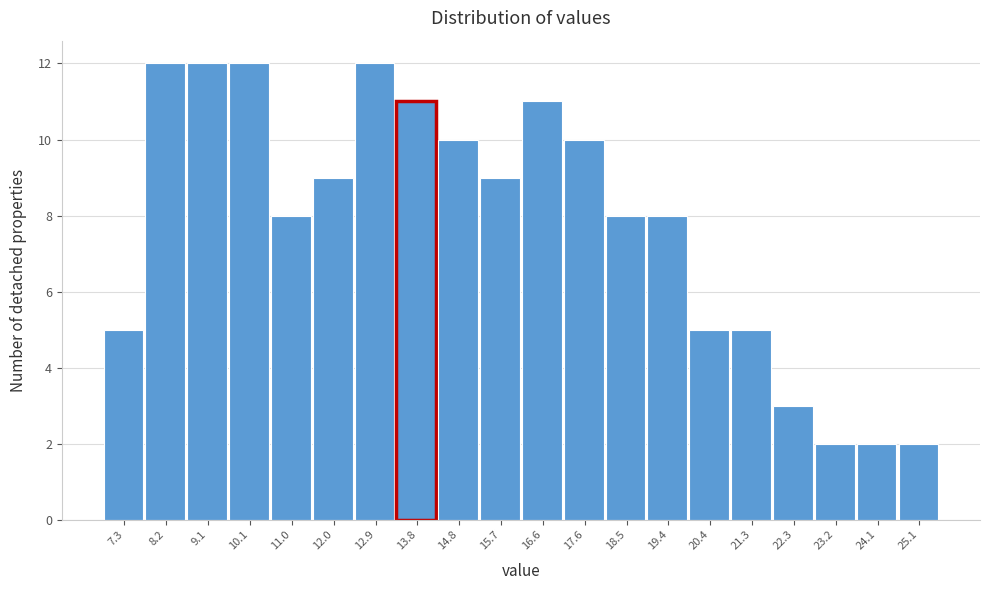

Reading left to right, what are all the values shown in this chart?

7.3=5	8.2=12	9.1=12	10.1=12	11.0=8	12.0=9	12.9=12	13.8=11	14.8=10	15.7=9	16.6=11	17.6=10	18.5=8	19.4=8	20.4=5	21.3=5	22.3=3	23.2=2	24.1=2	25.1=2